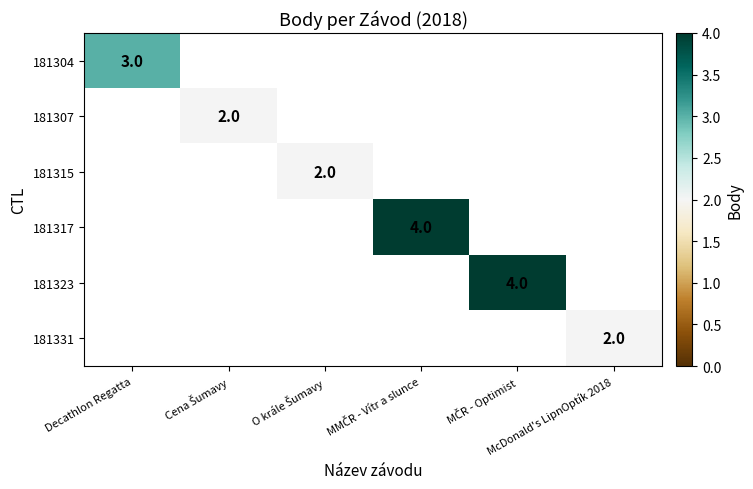

At which label does 181307 reach its peak?

Decathlon Regatta